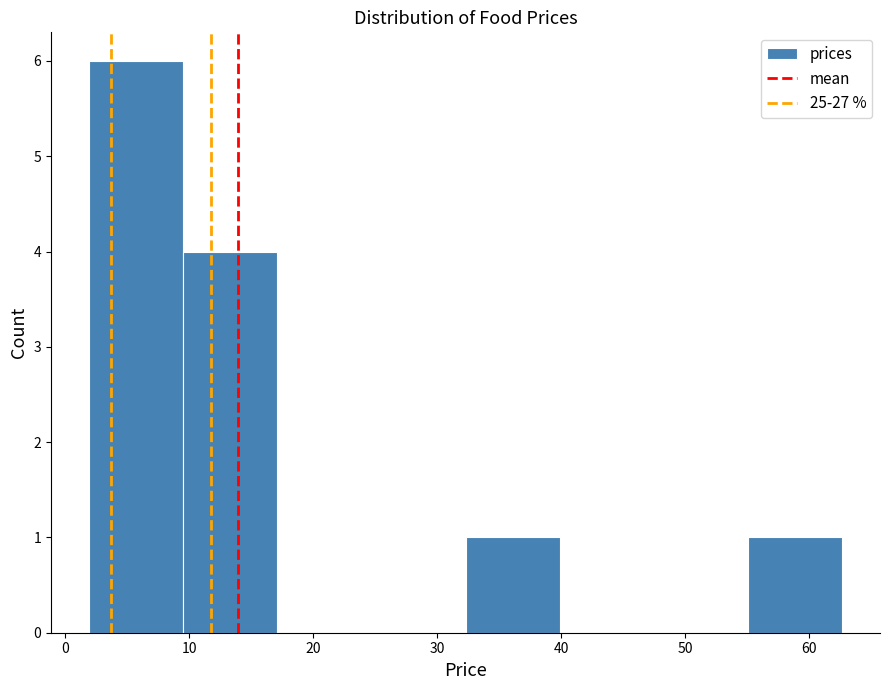

Reading left to right, transcribe this chart: for each bar, give the range it covers on the x-axis and its height. Neither the bar edges nor the heights are printed on the chart, so give them approximately, as read against the axes.

2 to 10: 6
10 to 17: 4
17 to 25: 0
25 to 32: 0
32 to 40: 1
40 to 47: 0
47 to 55: 0
55 to 63: 1